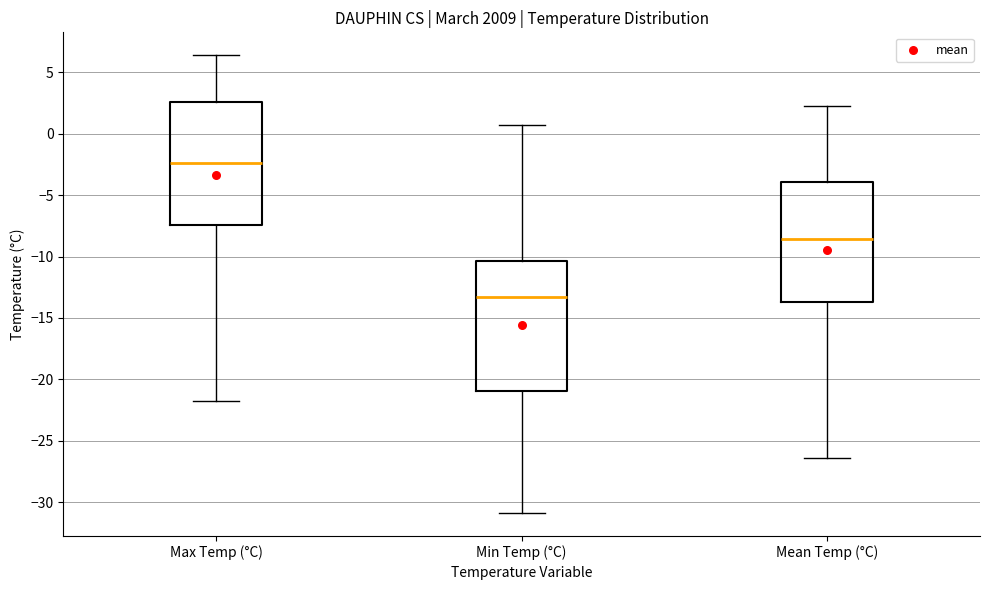

Which box is the tallest, from its lower edge to its upper edge?

Min Temp (°C)